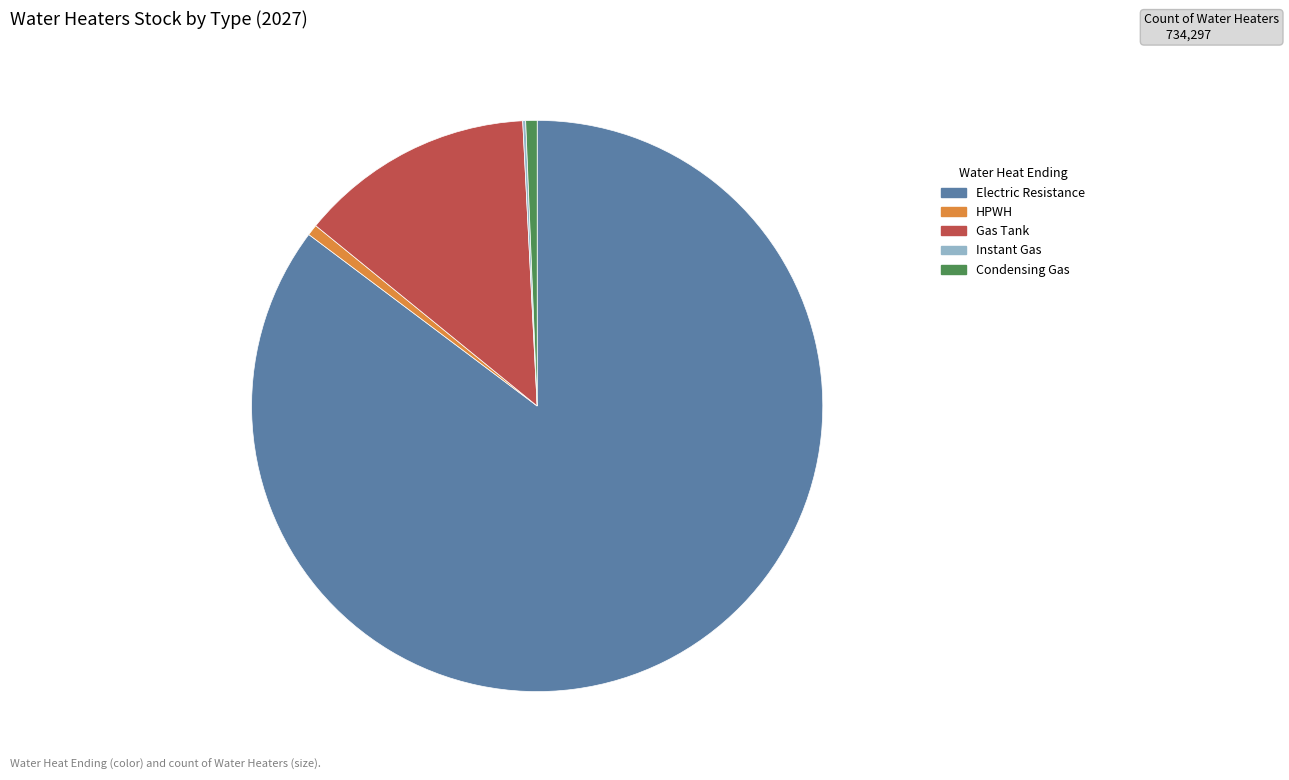

Which category has the biggest portion of the pie?

Electric Resistance